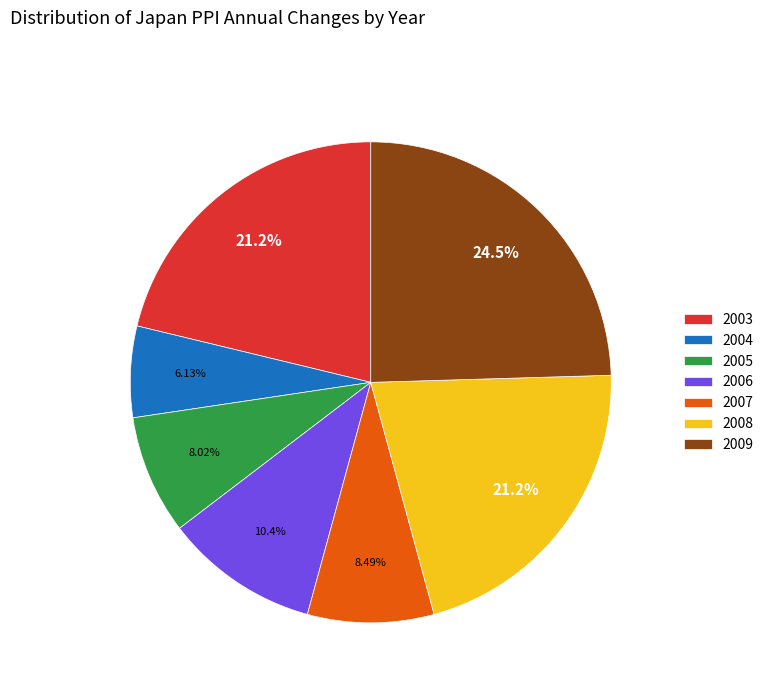

Do 2007 and 2008 together represent more than half of the pie?

No